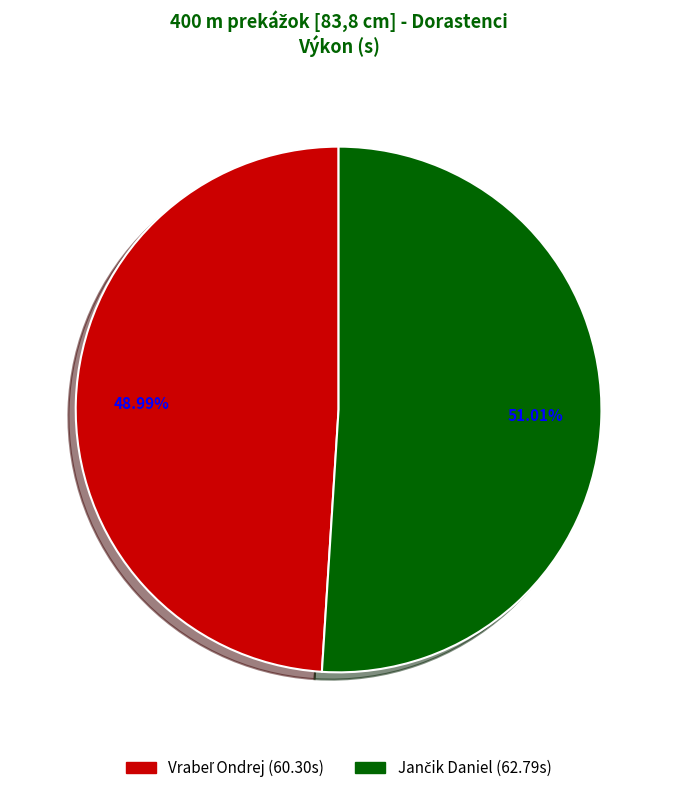

What percentage is the Vrabeľ Ondrej slice, to the nearest percent?

49%